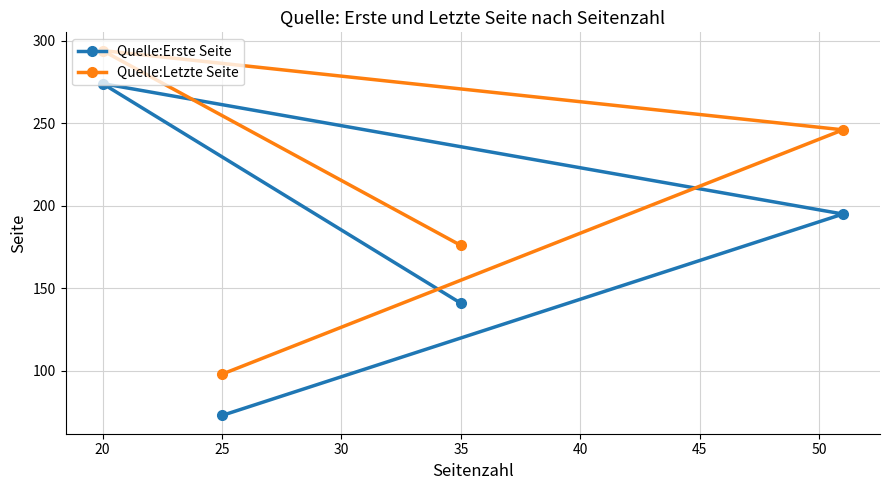

Is this an area chart (filled region under the line)?

No